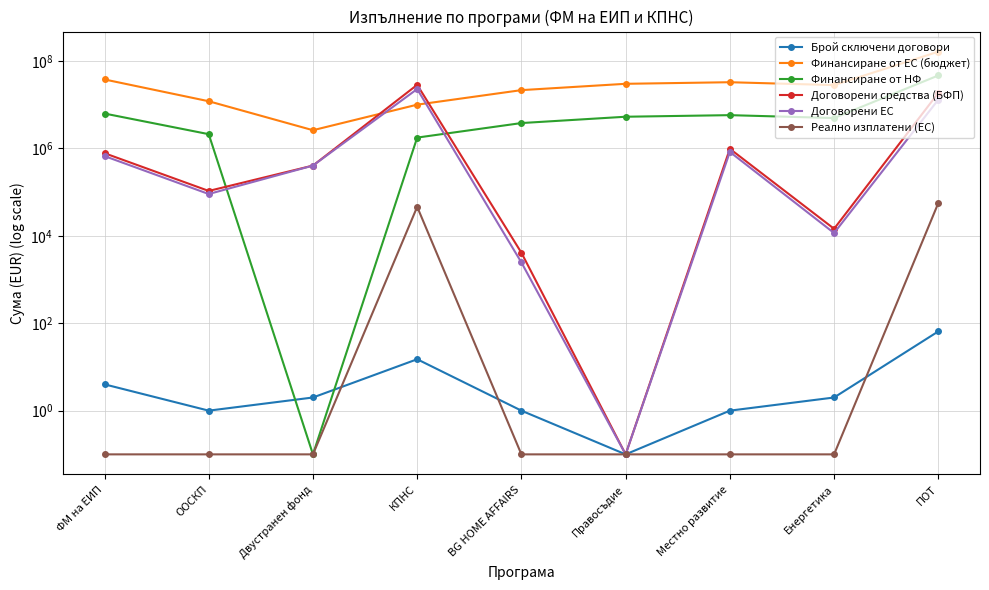

Reading left to right, extract all data points from this chart.

Брой сключени договори: 4.0	1.0	2.0	15.0	1.0	0.1	1.0	2.0	65.0
Финансиране от ЕС (бюджет): 37714867.8	11969816.2	2602000.2	10000000.0	21499670.5	29999539.8	32604347.1	28000000.0	162855769.7
Финансиране от НФ: 6264576.9	2112320.4	0.1	1764706.0	3794059.5	5294036.8	5753708.2	4941176.0	46534168.6
Договорени средства (БФП): 775887.2	106220.9	403920.6	28416350.6	4095.4	0.1	976567.5	14469.6	18557146.5
Договорени ЕС: 666637.6	90287.8	403920.6	22774478.4	2457.3	0.1	830082.4	11575.6	13000812.0
Реално изплатени (ЕС): 0.1	0.1	0.1	46023.0	0.1	0.1	0.1	0.1	56087.8